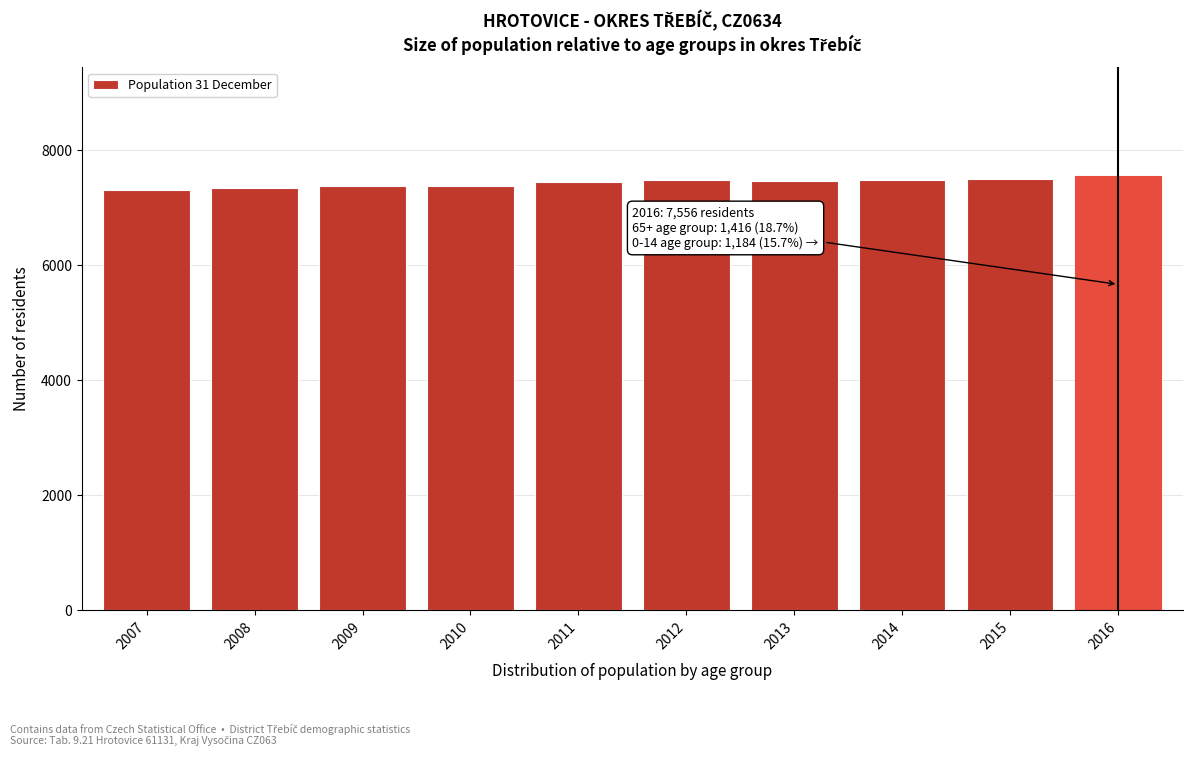

Which has a higher value, 2016 or 2008?

2016